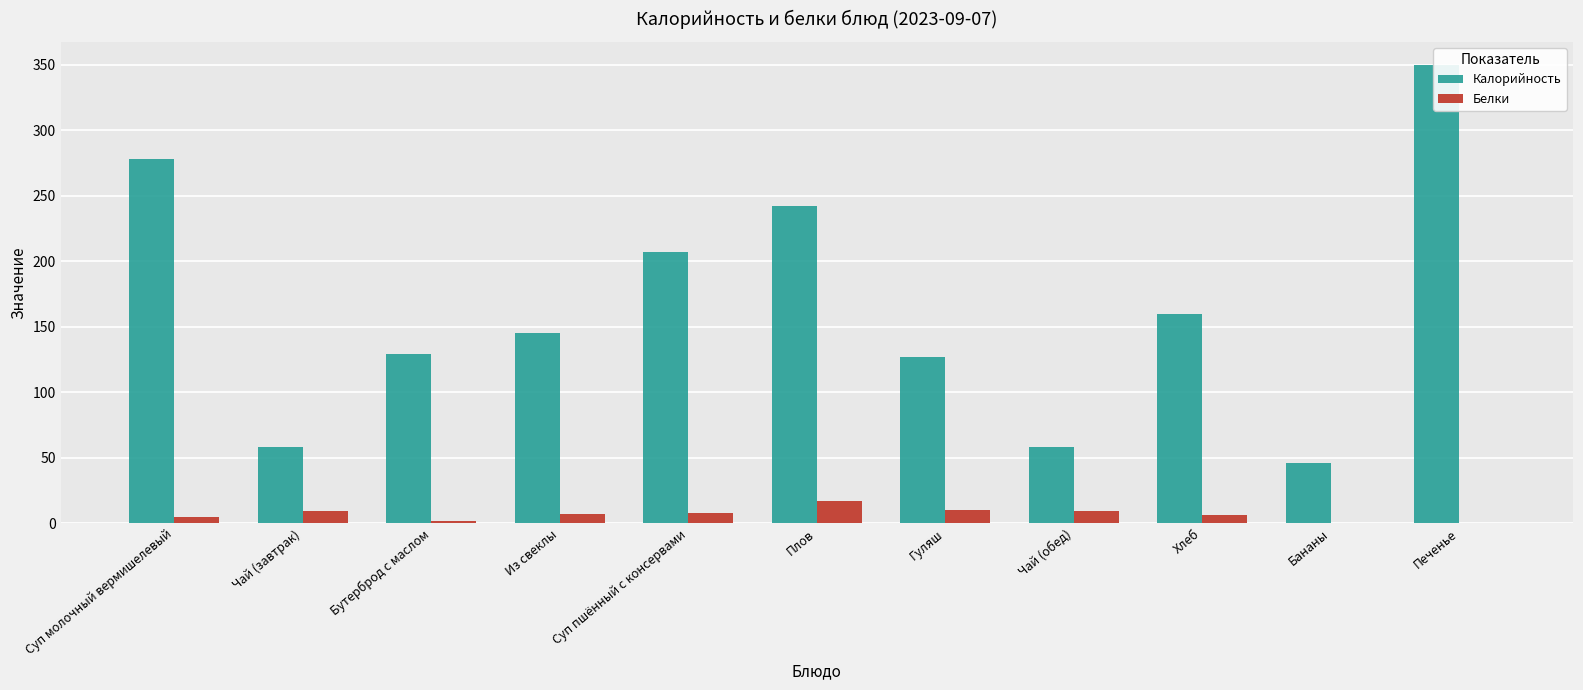

True or false: Белки has a value of 8.0 at Суп пшённый с консервами.

True